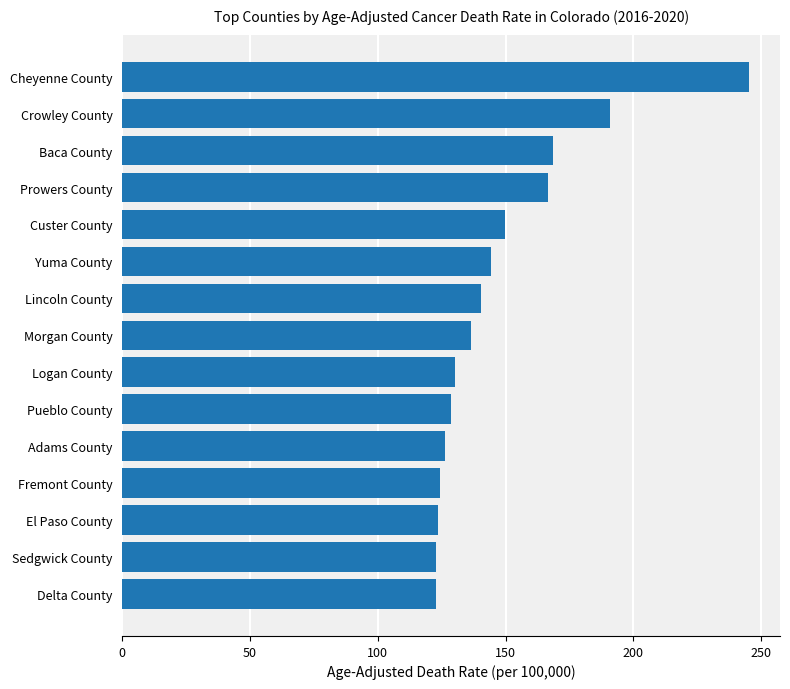

Is it true that the value at Custer County is 149.9?

True